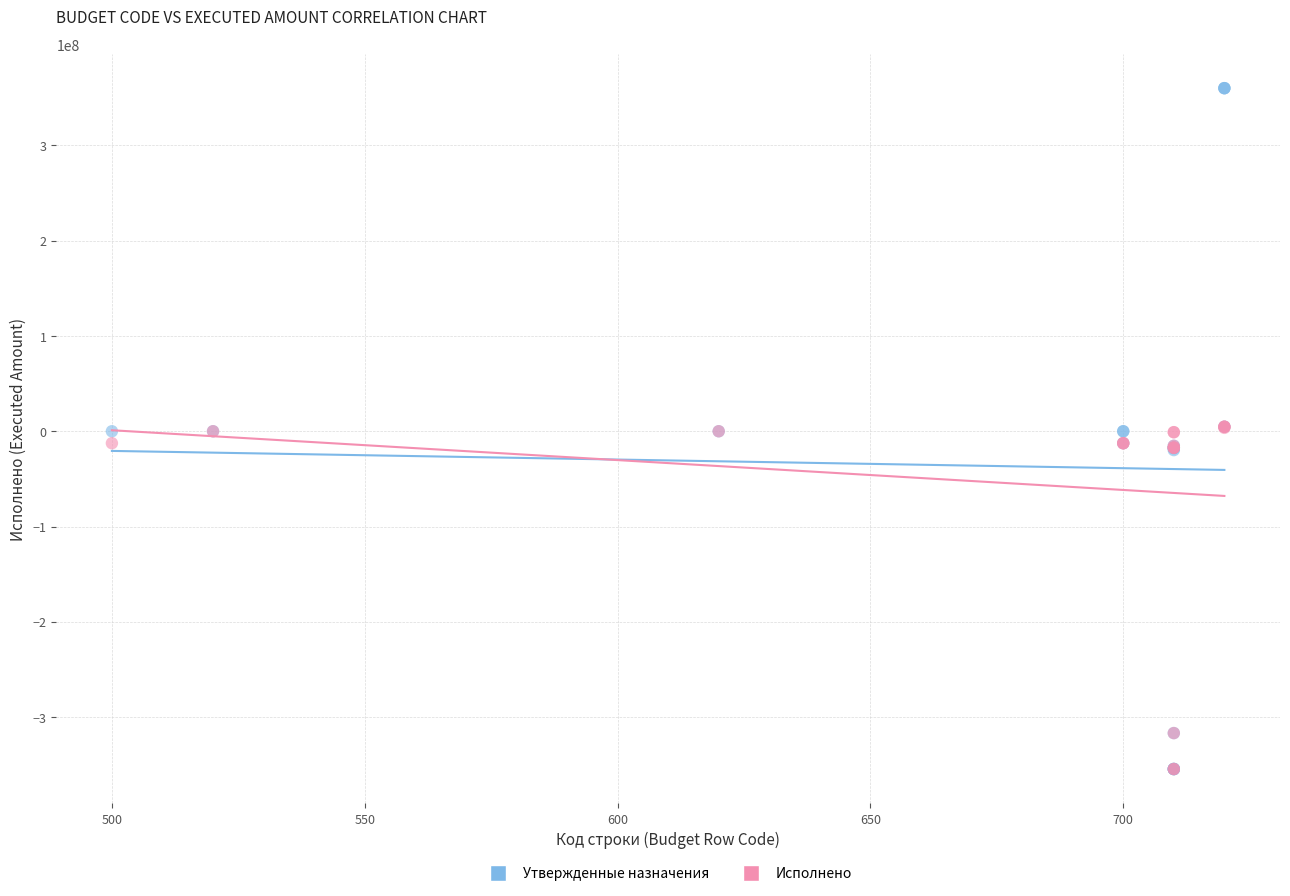

What are all the series names shown in the legend?

Утвержденные назначения, Исполнено